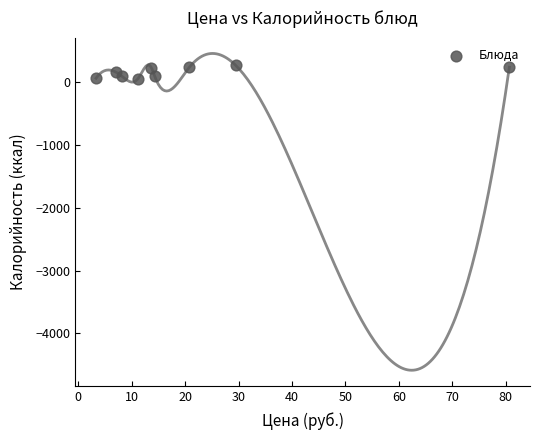

What is the range of Y values (max minus min)?

215.6